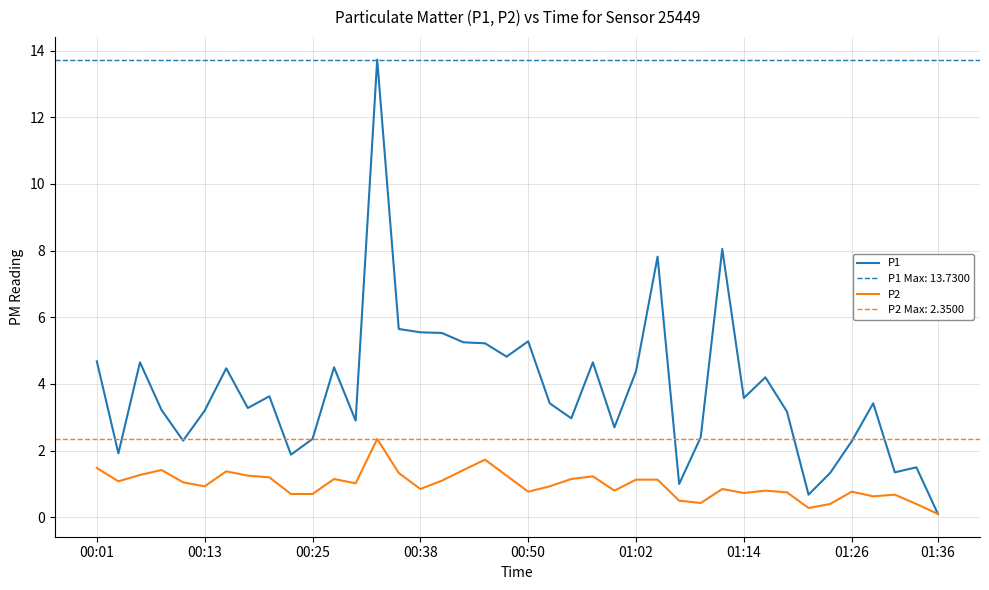

The value of P1 at 22 is 3.0. True or false?

True